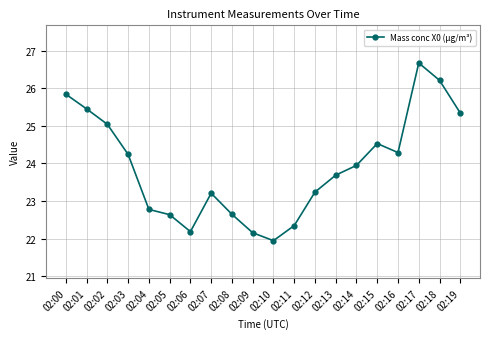

Count the number of categories in the chart.

20